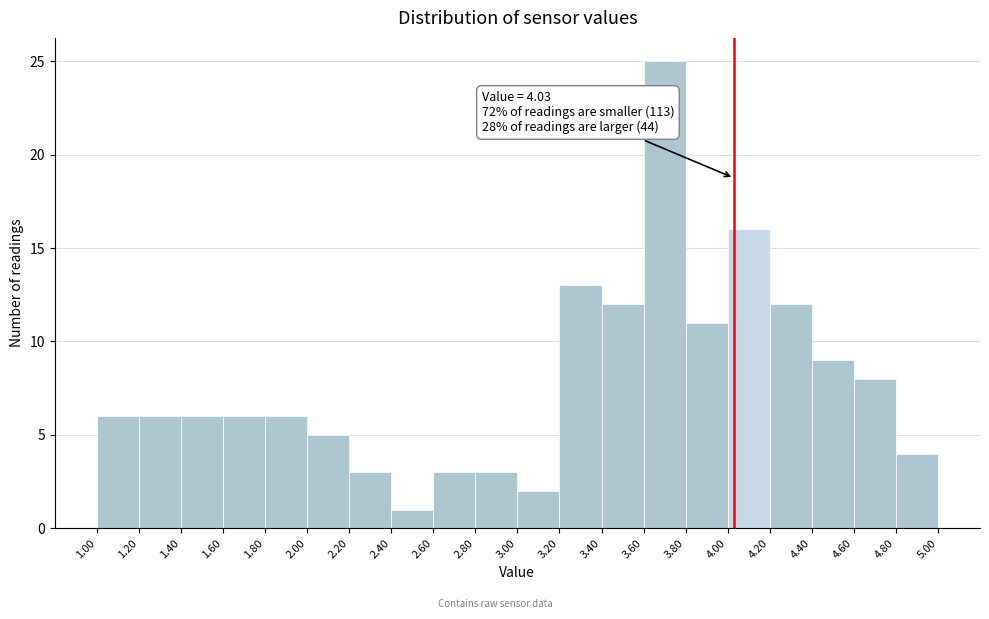

Which range on the x-axis has the tallest bar?

3.60 to 3.80